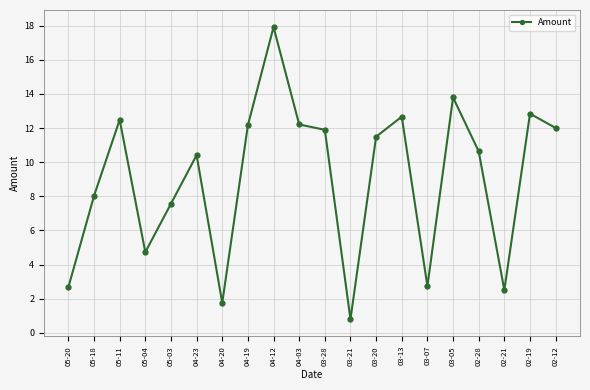

Reading left to right, transcribe all the data shown in this chart.

2.7	8.0	12.5	4.7	7.6	10.4	1.8	12.2	17.9	12.2	11.9	0.8	11.5	12.7	2.7	13.8	10.6	2.5	12.8	12.0